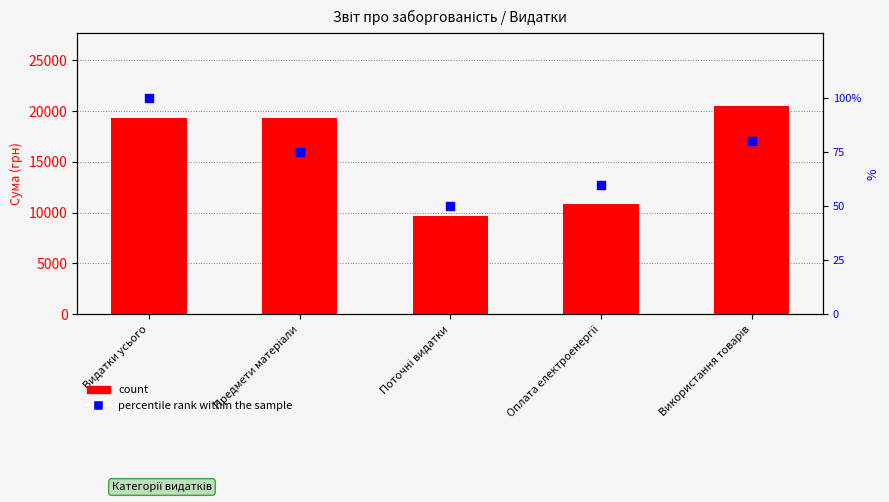

Is the value of count at Видатки усього greater than the value of percentile rank within the sample at Видатки усього?

Yes